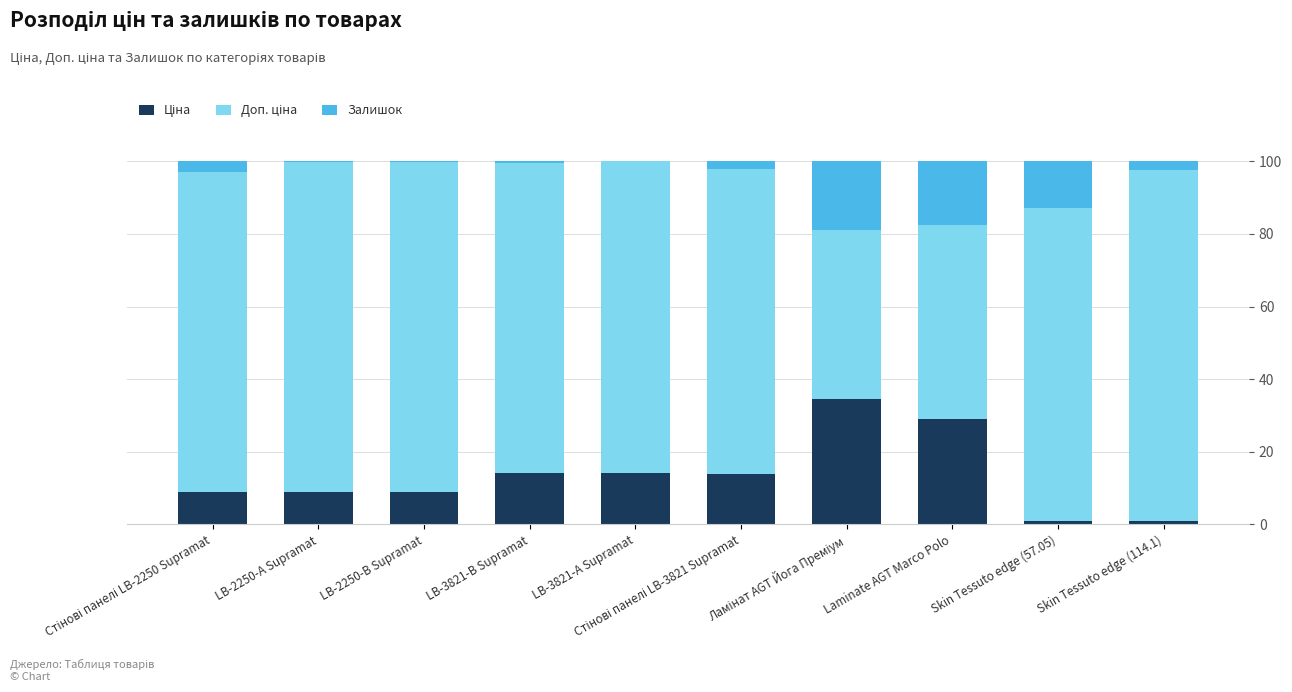

What is the label of the 6th bar from the left?

Стінові панелі LB-3821 Supramat